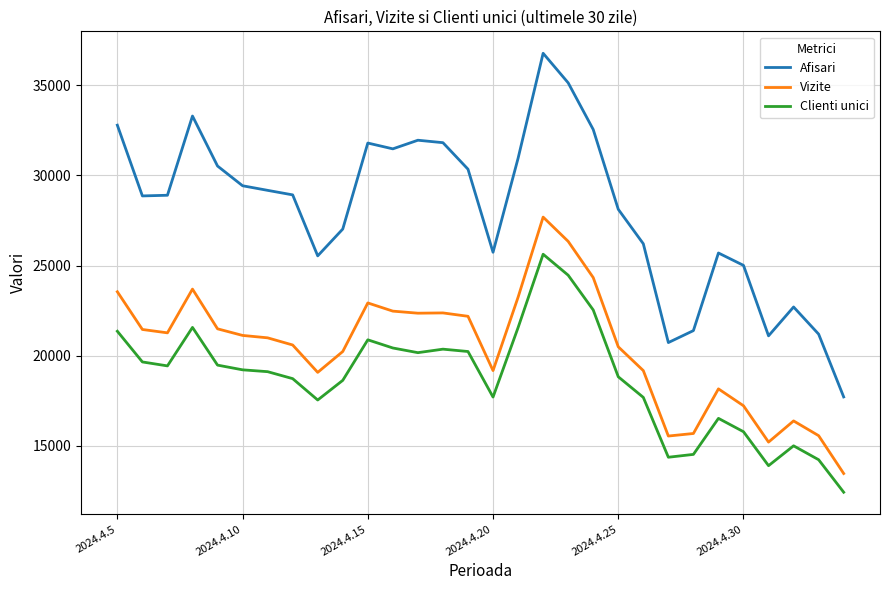

List the series in order of their overall mean, highest first.

Afisari, Vizite, Clienti unici